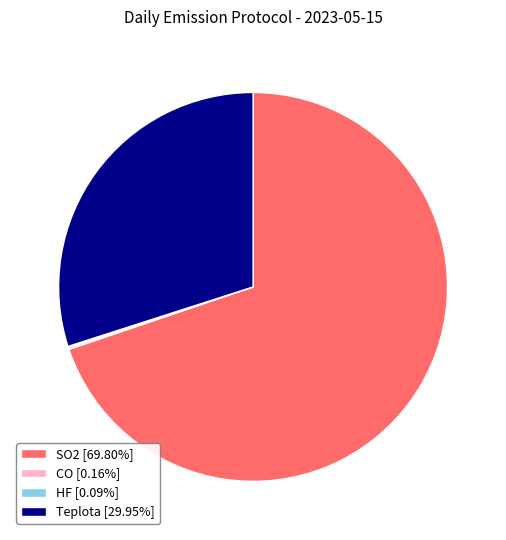

Is SO2 [69.80%] the majority of the pie?

Yes